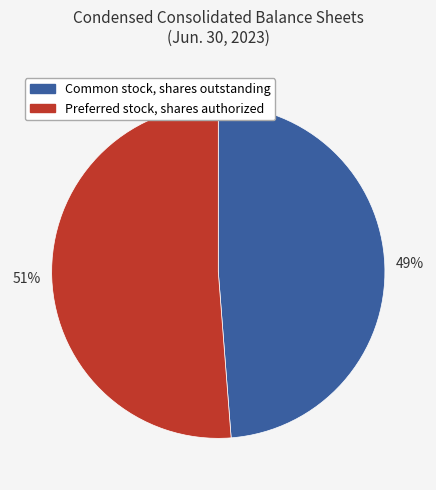

To the nearest percent, what is the combined percentage of Common stock, shares outstanding and Preferred stock, shares authorized?

100%